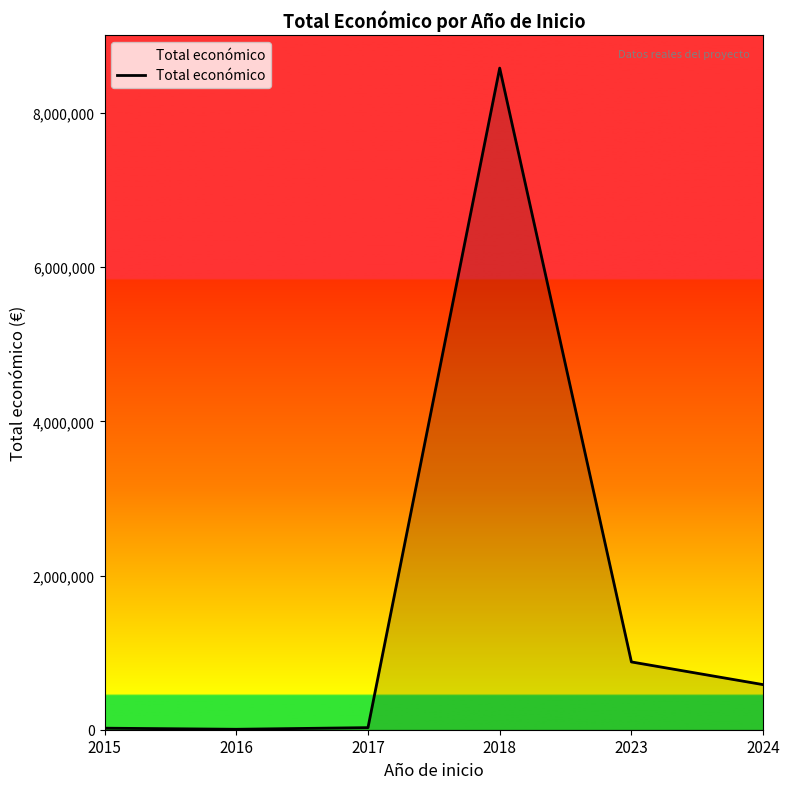

What is the sum of all values?

10100123